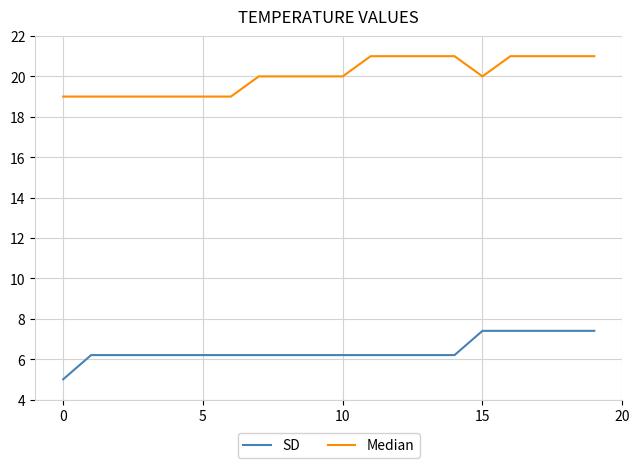

List the series in order of their overall mean, highest first.

Median, SD